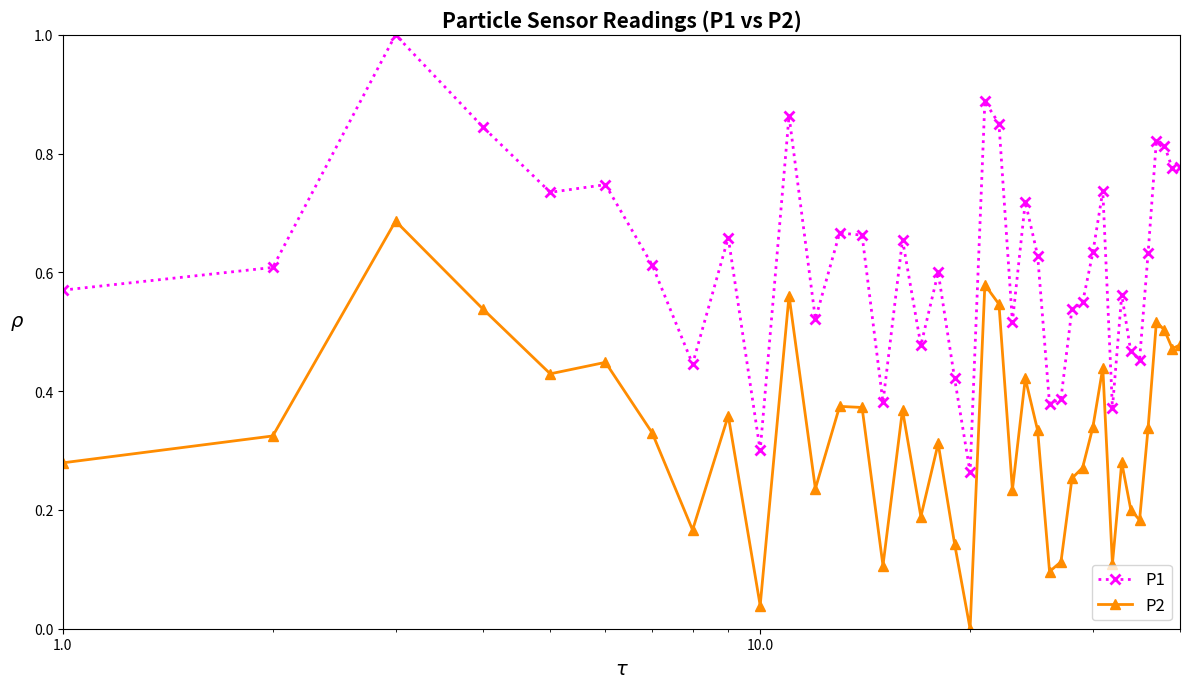

List the series in order of their overall mean, highest first.

P1, P2